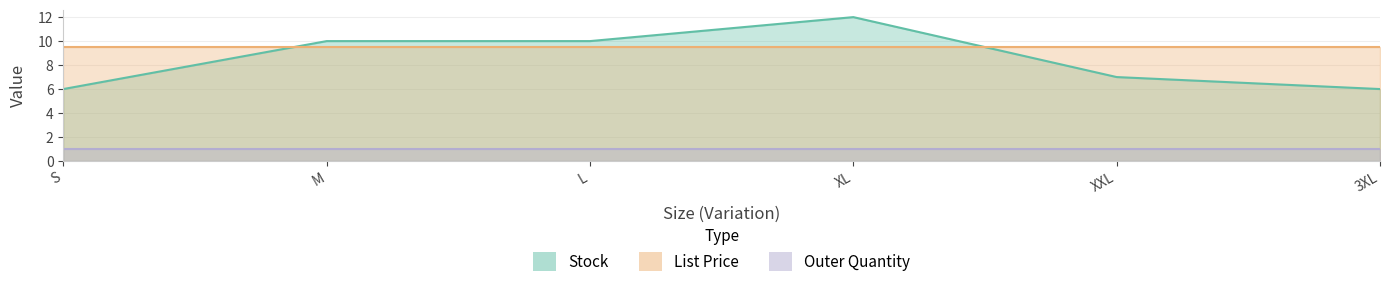

How many times do Stock and List Price cross each other?

2